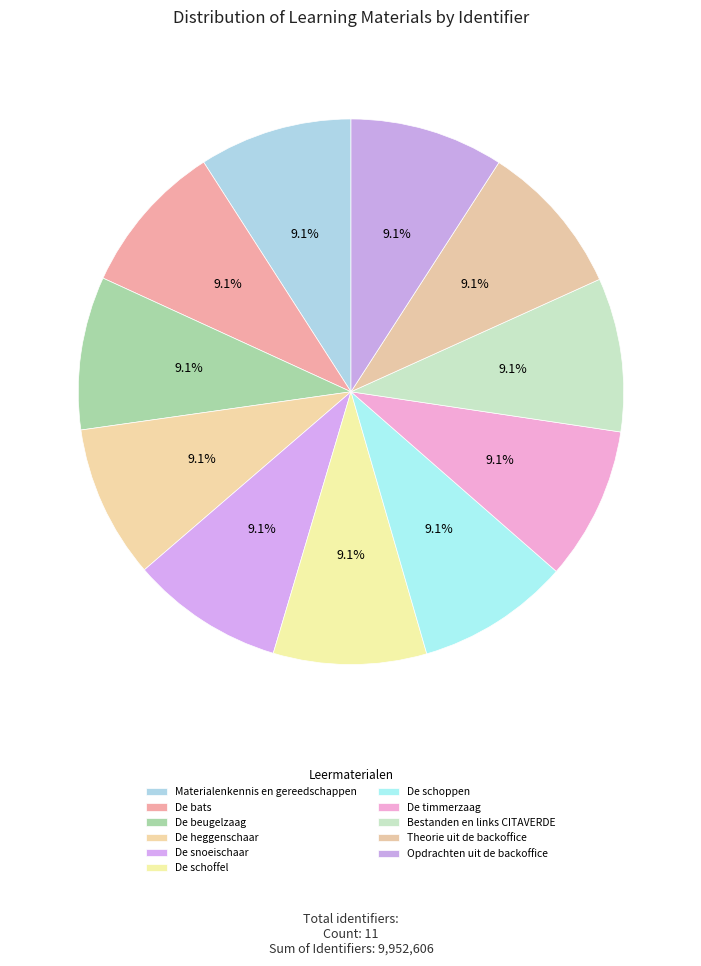

Count the number of slices in the pie.

11